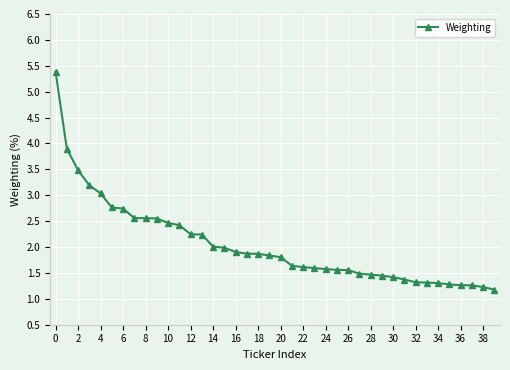

What is the maximum value shown in the chart?

5.4